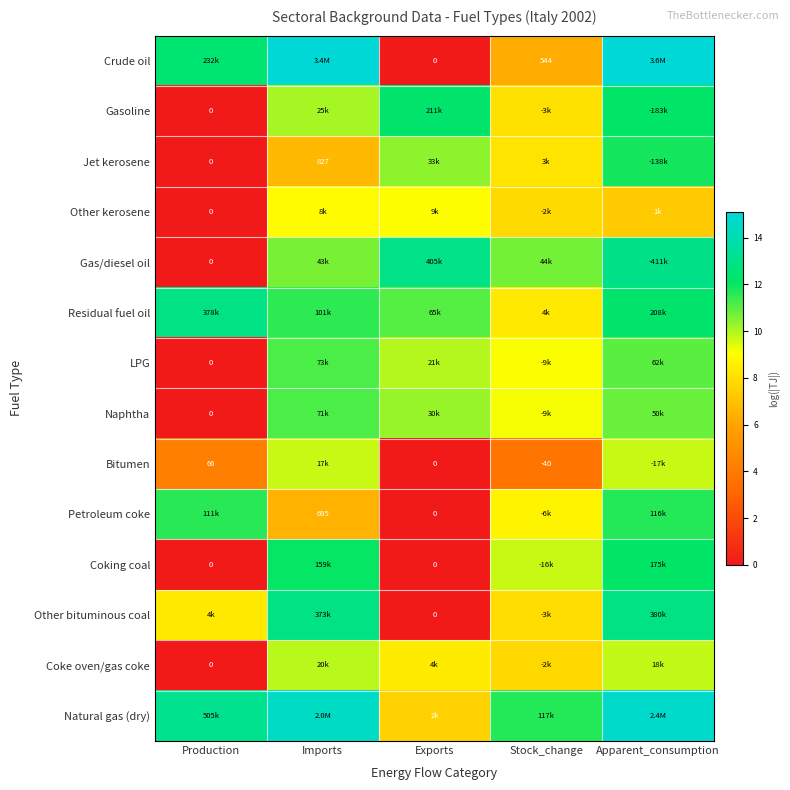

Is the value of Bitumen at Stock_change greater than the value of Jet kerosene at Production?

No